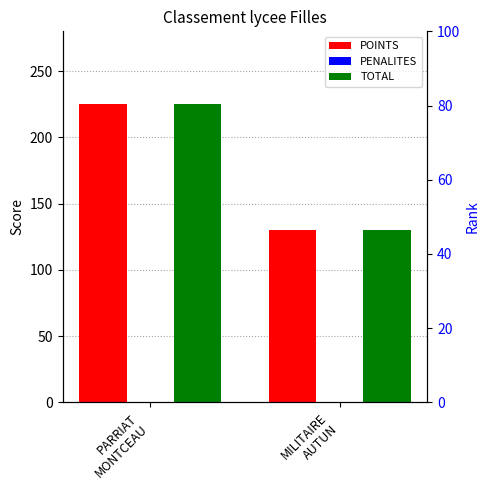

The value of PENALITES at MILITAIRE
AUTUN is 0. True or false?

True